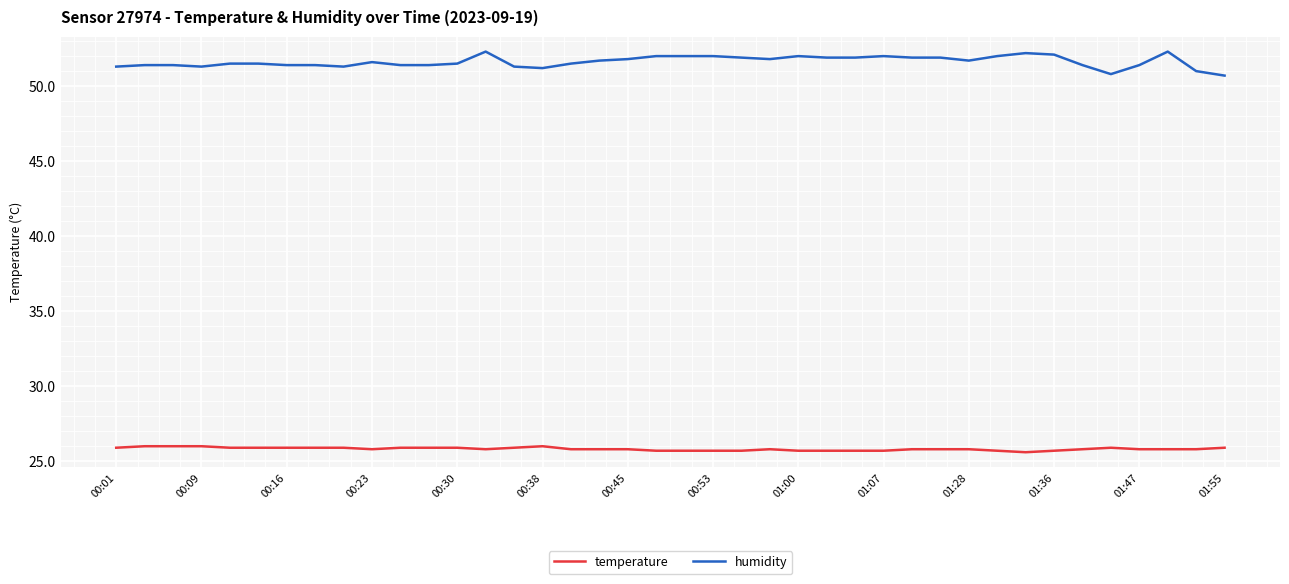

How many categories are shown in the chart?

40